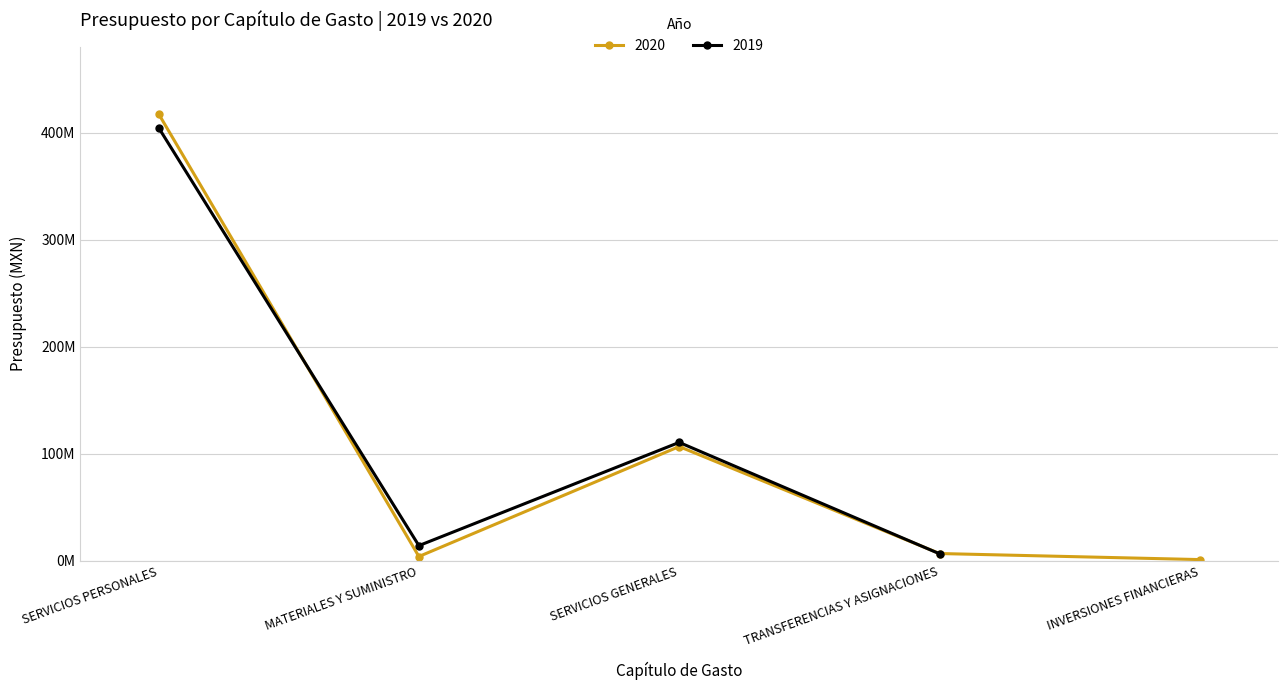

How many interior local peaks (higher than both neighbors) does the data have?

1